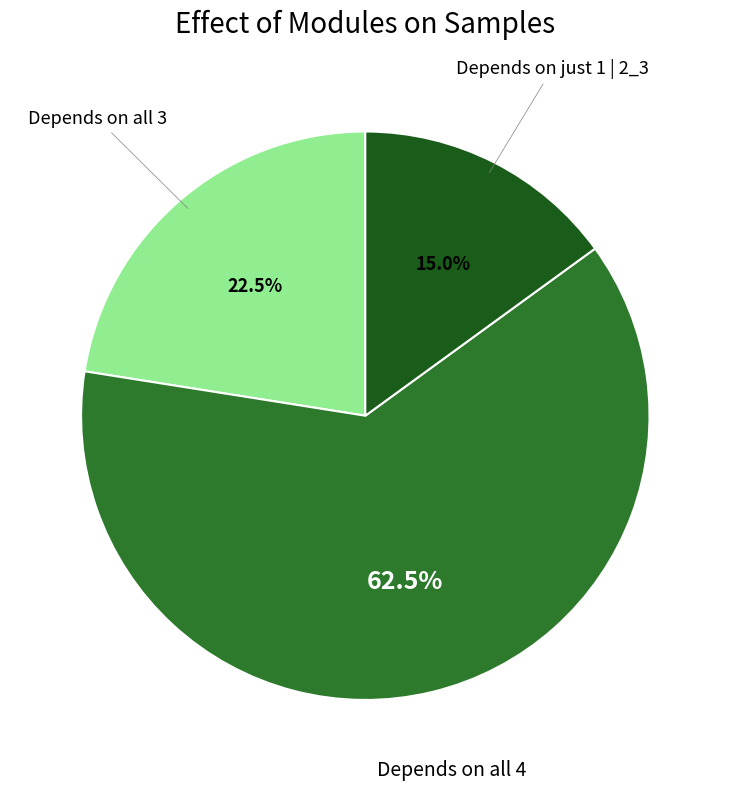

To the nearest percent, what is the average slice percentage?

33%